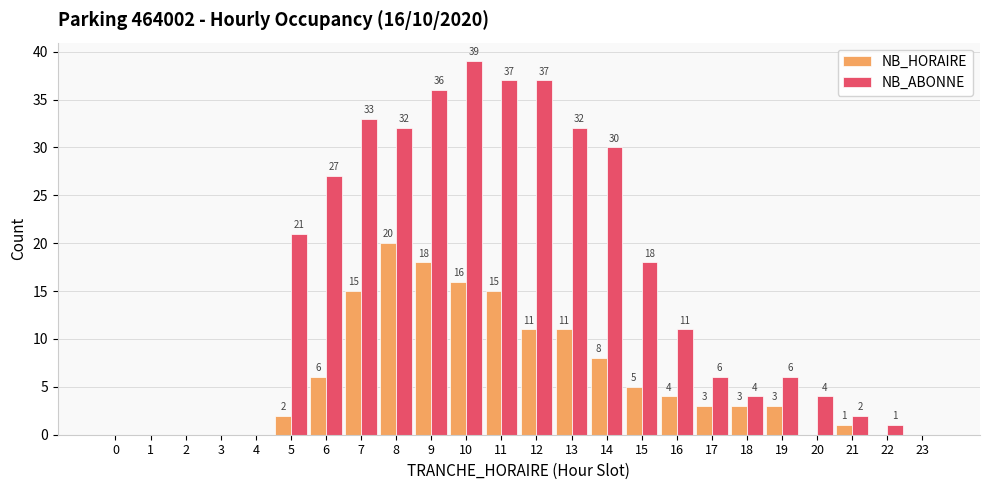

How many groups of bars are there?

24